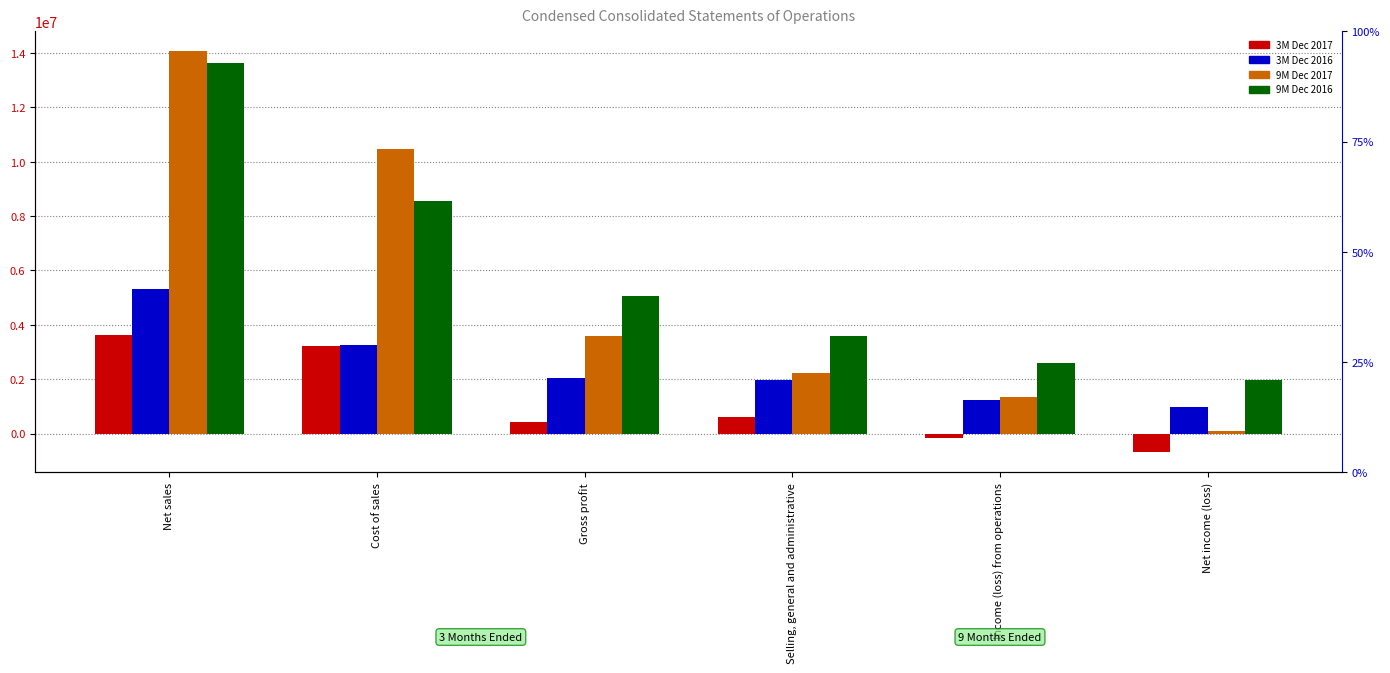

Reading right to left, transcribe all the data shown in this chart.

3M Dec 2017: Net income (loss)=-691391	Income (loss) from operations=-173520	Selling, general and administrative=596271	Gross profit=422751	Cost of sales=3219543	Net sales=3642294
3M Dec 2016: Net income (loss)=992094	Income (loss) from operations=1219083	Selling, general and administrative=1955093	Gross profit=2051889	Cost of sales=3266721	Net sales=5318610
9M Dec 2017: Net income (loss)=101297	Income (loss) from operations=1359968	Selling, general and administrative=2236371	Gross profit=3596339	Cost of sales=10465235	Net sales=14061574
9M Dec 2016: Net income (loss)=1983479	Income (loss) from operations=2600329	Selling, general and administrative=3582856	Gross profit=5060898	Cost of sales=8558680	Net sales=13619578